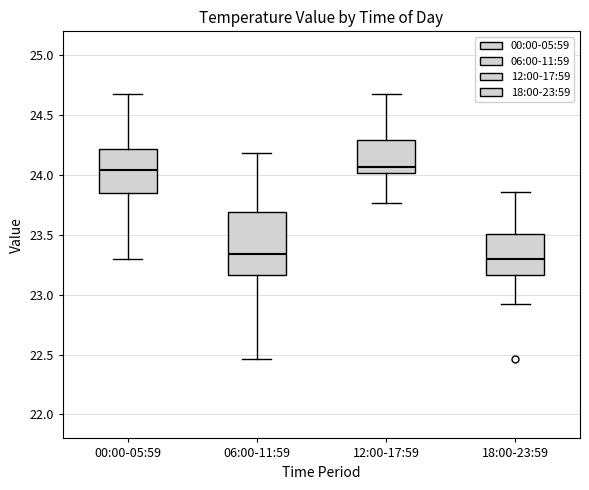

Reading left to right, read every box against the y-axis: the position of its median line, the range the box covers, and the ends of its whiskers. The values are not printed on the chart, so give them approximately, as read against the axis.

00:00-05:59: median 24.05, box 23.85 to 24.20, whiskers 23.30 to 24.70
06:00-11:59: median 23.35, box 23.15 to 23.70, whiskers 22.45 to 24.20
12:00-17:59: median 24.05, box 24.00 to 24.30, whiskers 23.75 to 24.70
18:00-23:59: median 23.30, box 23.15 to 23.50, whiskers 22.90 to 23.85